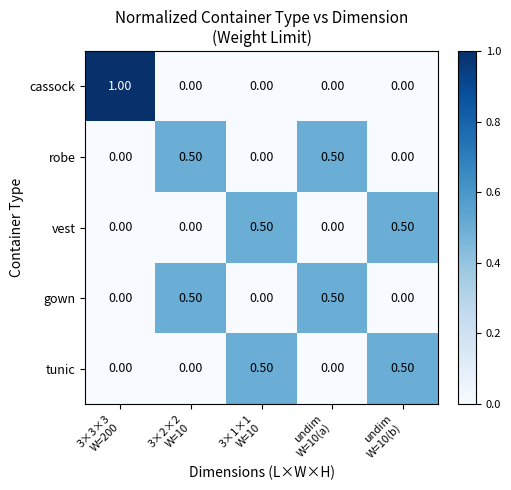

What is the difference between the maximum and minimum values in the cassock series?

1.0